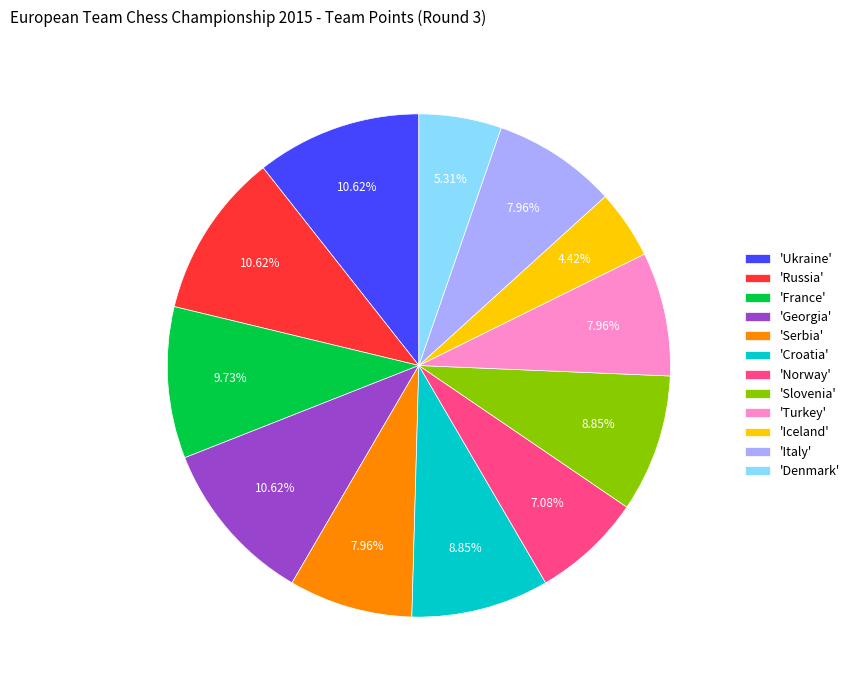

Is the sum of 'Italy' and 'Denmark' greater than half?

No